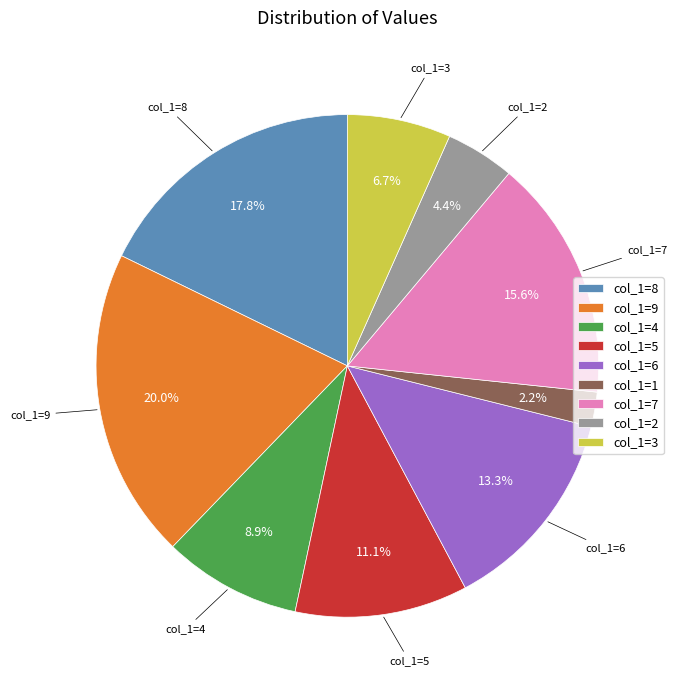

Is there a majority slice in this chart?

No